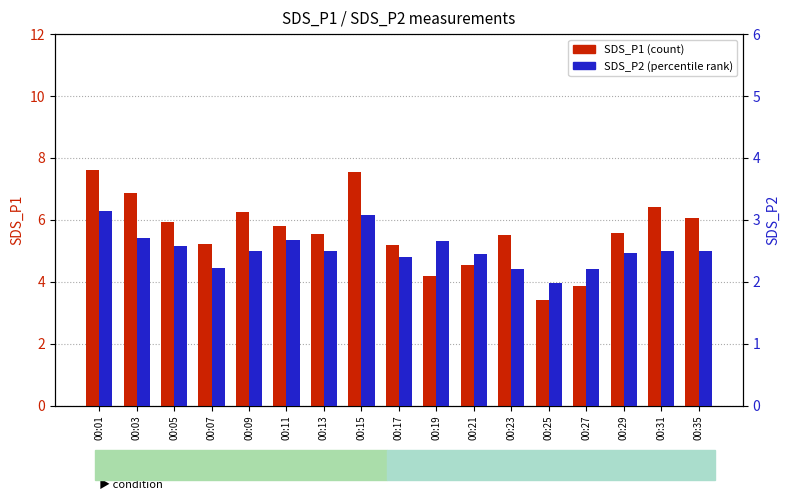

The SDS_P1 series shows 11.2 at 00:09. True or false?

False